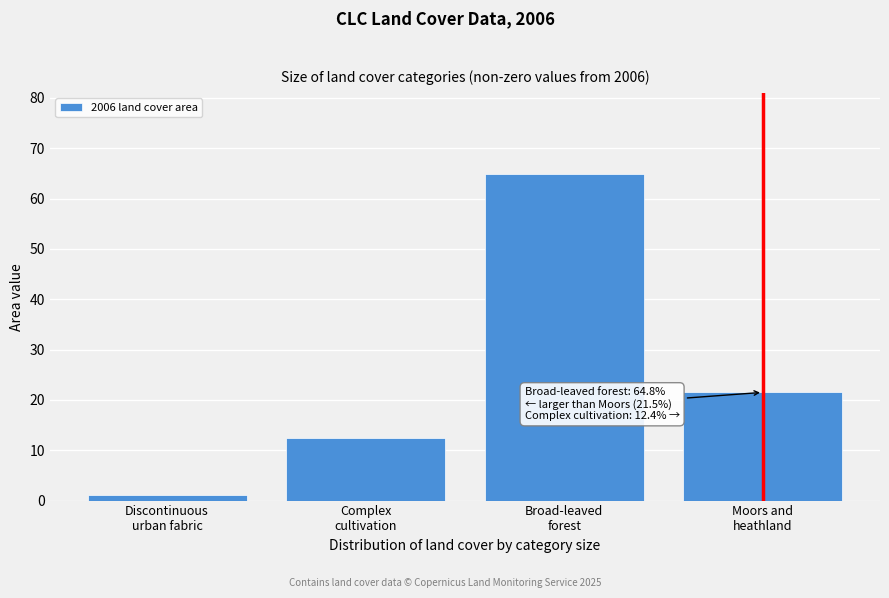

Reading right to left, list all the values displayed in this chart.

21.5	64.8	12.4	1.2